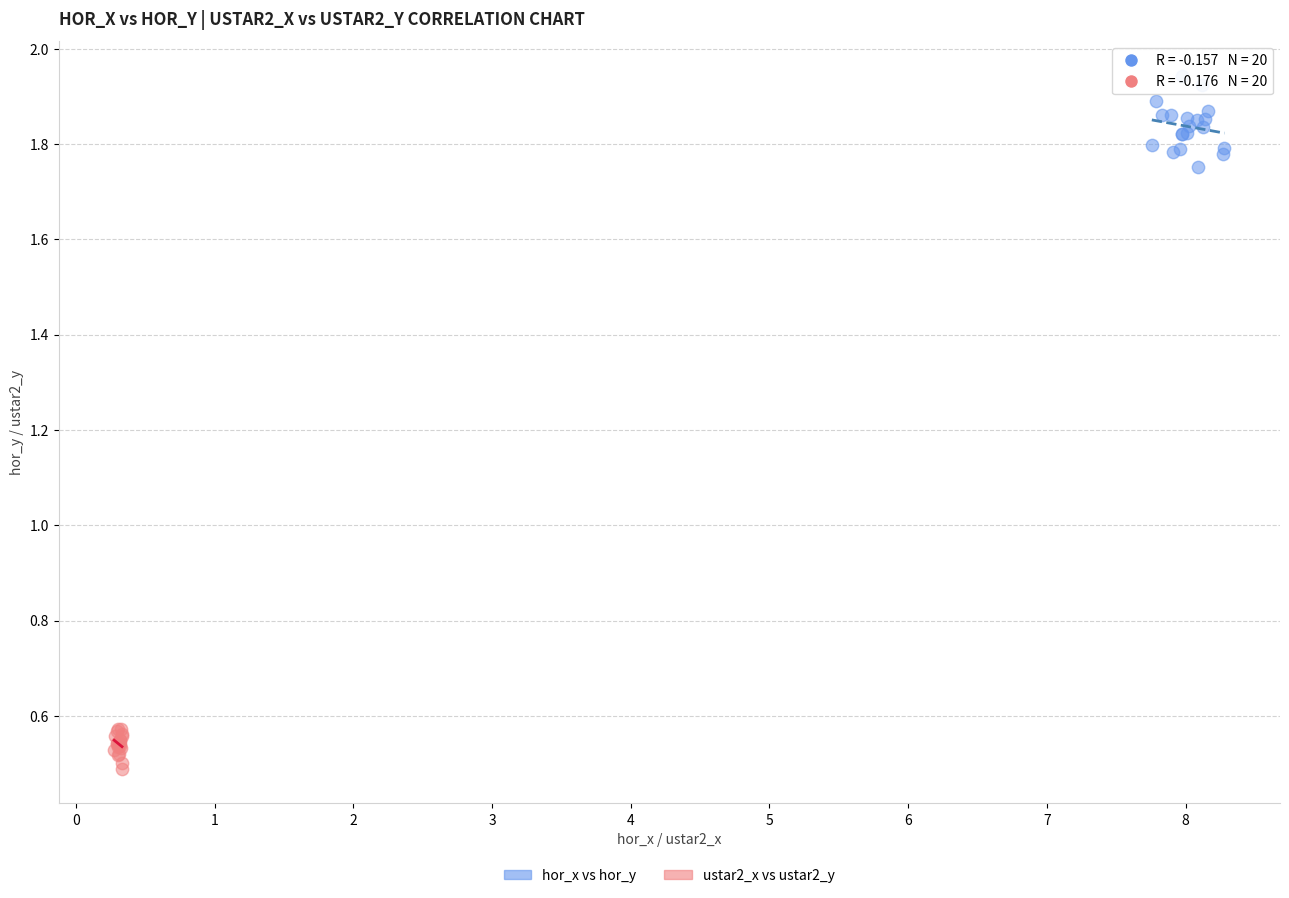

Which series has the widest spread of Y values?

hor_x vs hor_y